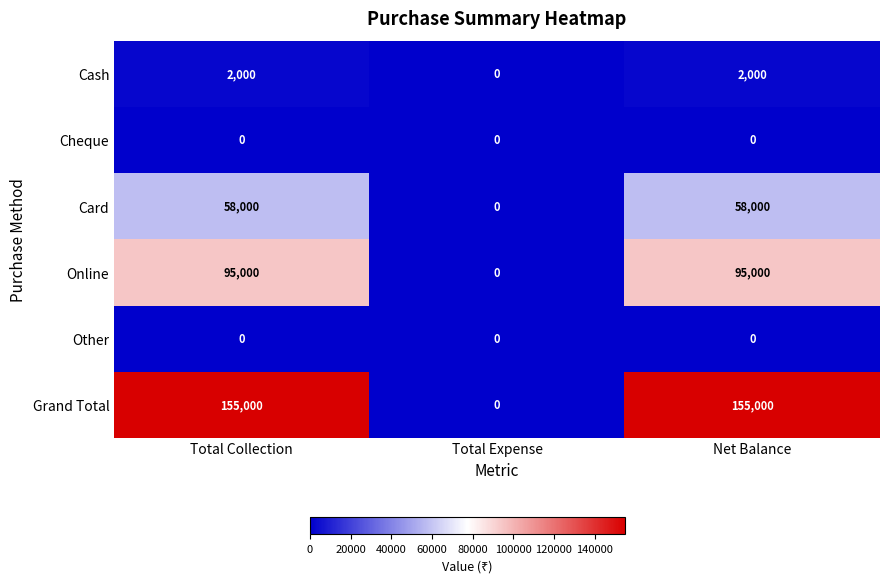

Reading left to right, transcribe all the data shown in this chart.

Cash: 2000	0	2000
Cheque: 0	0	0
Card: 58000	0	58000
Online: 95000	0	95000
Other: 0	0	0
Grand Total: 155000	0	155000